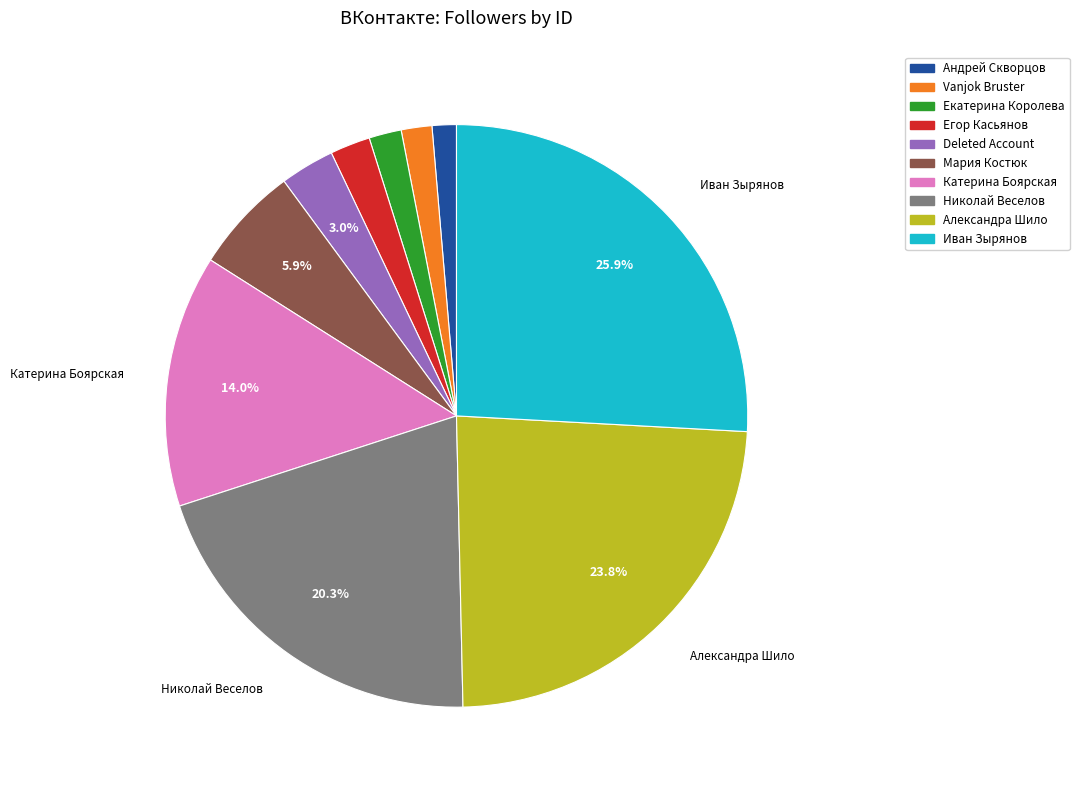

Is there a majority slice in this chart?

No